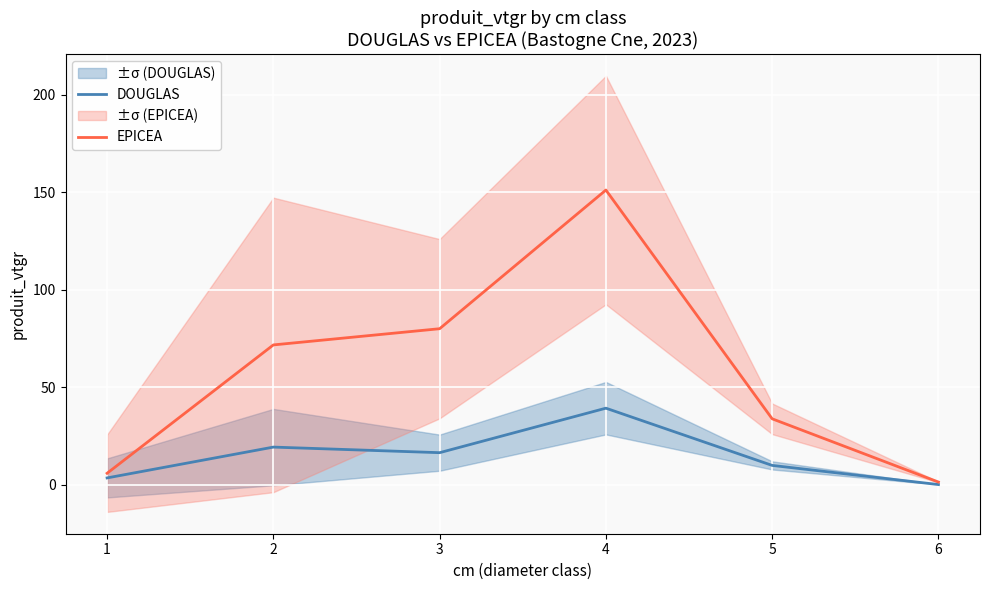

What is the difference between the second highest and second lowest values in the EPICEA series?

74.2